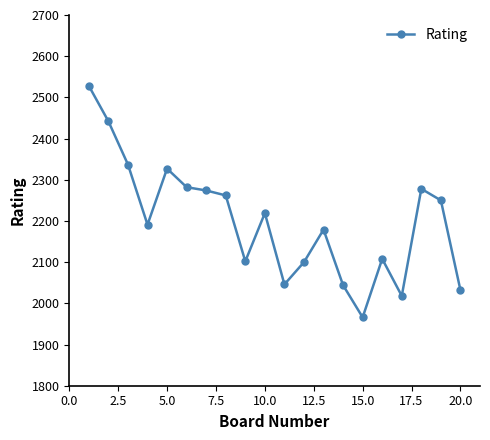

How many lines are shown in the chart?

1